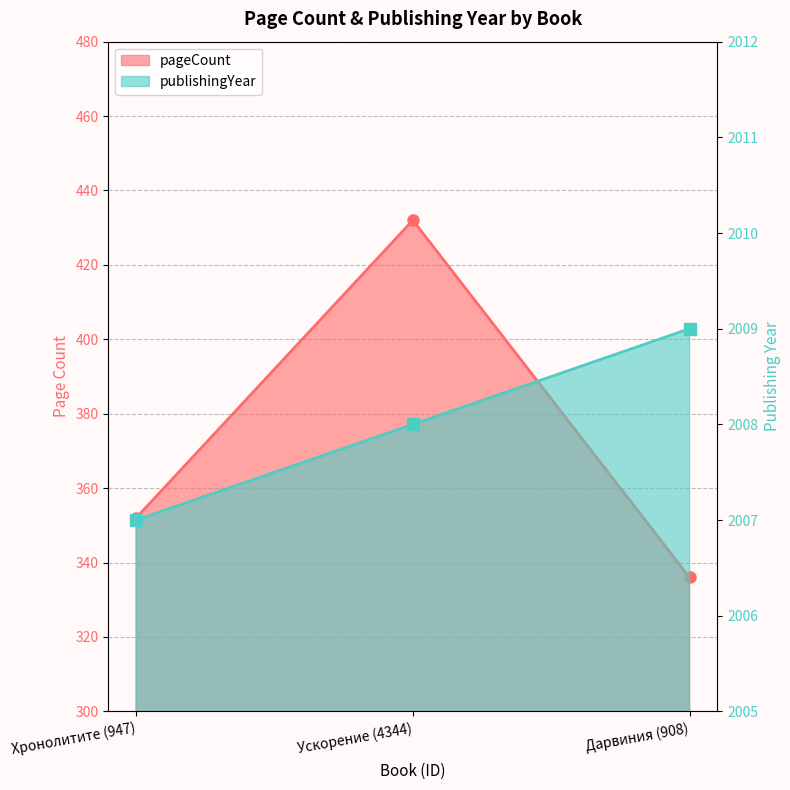

Where does the publishingYear series first go above 2008?

Дарвиния (908)